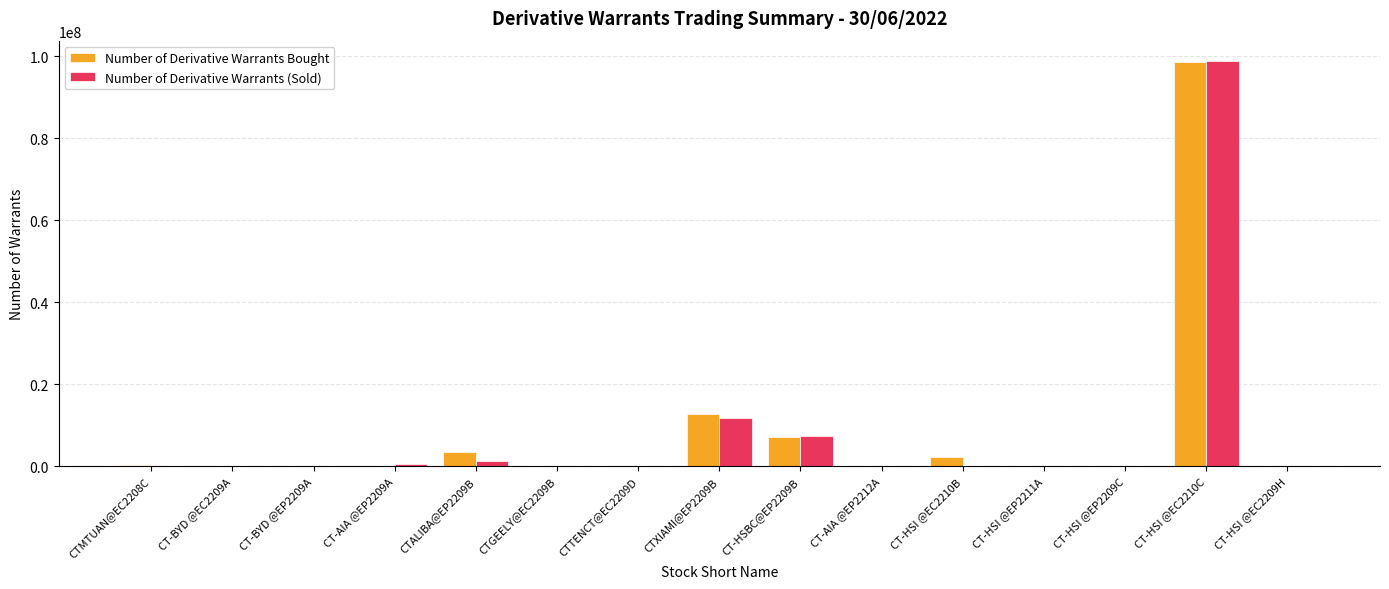

What is the sum of all Number of Derivative Warrants (Sold) values?

119803000